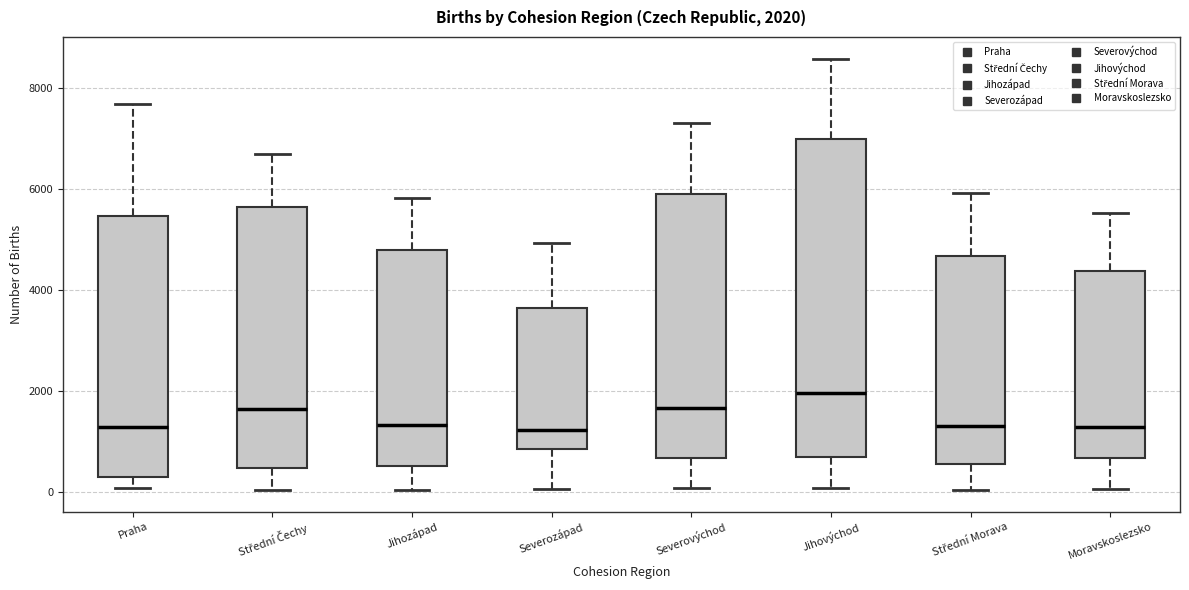

Which box is the tallest, from its lower edge to its upper edge?

Jihovýchod